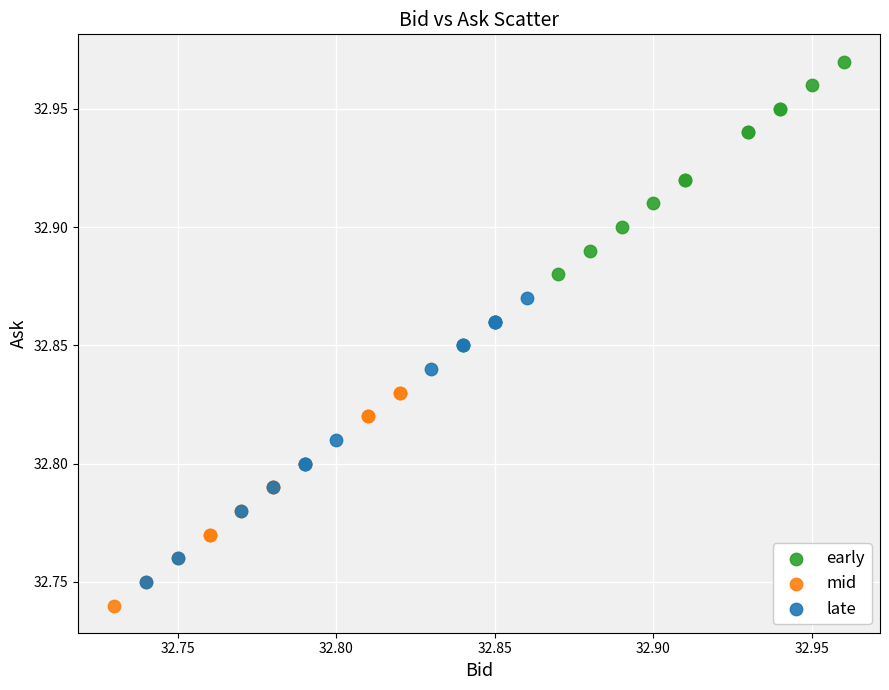

What are all the series names shown in the legend?

early, mid, late